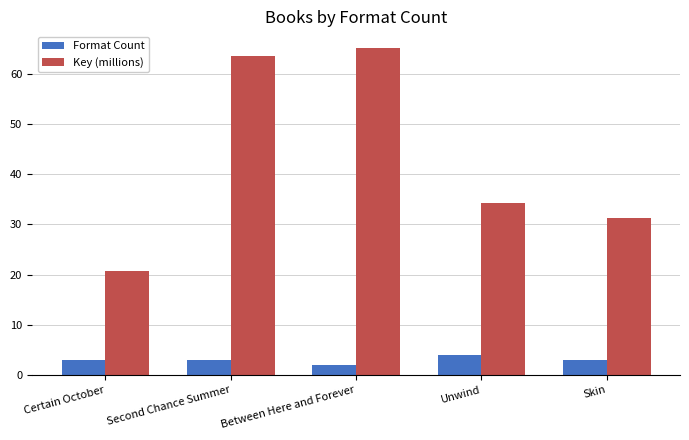

What is the label of the 4th bar from the right?

Second Chance Summer